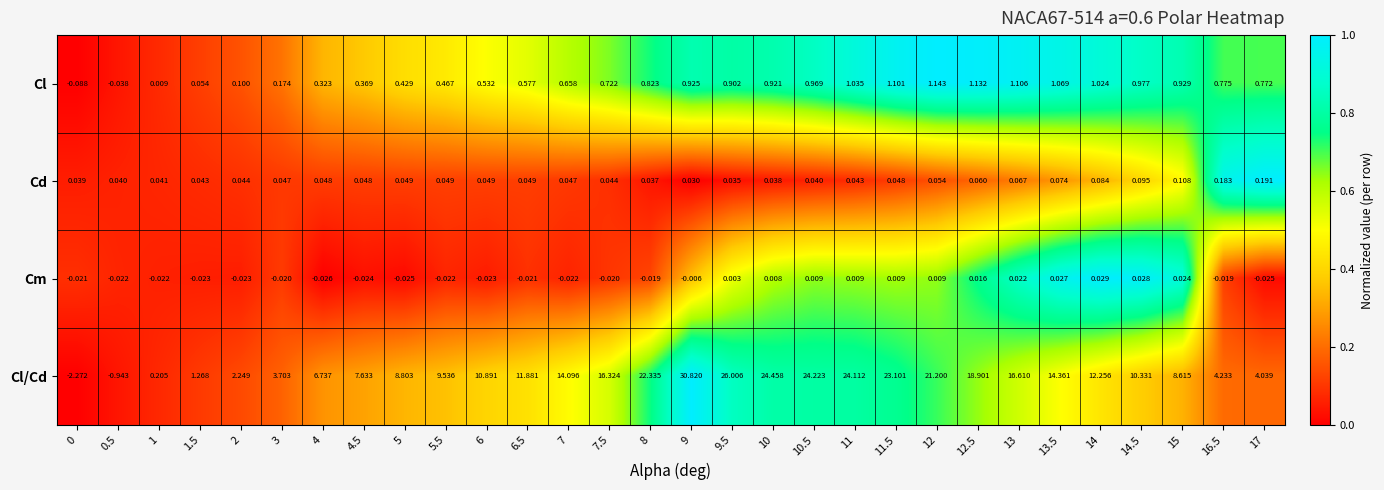

Rank the series by their maximum value, from lowest to highest.

Cm, Cd, Cl, Cl/Cd